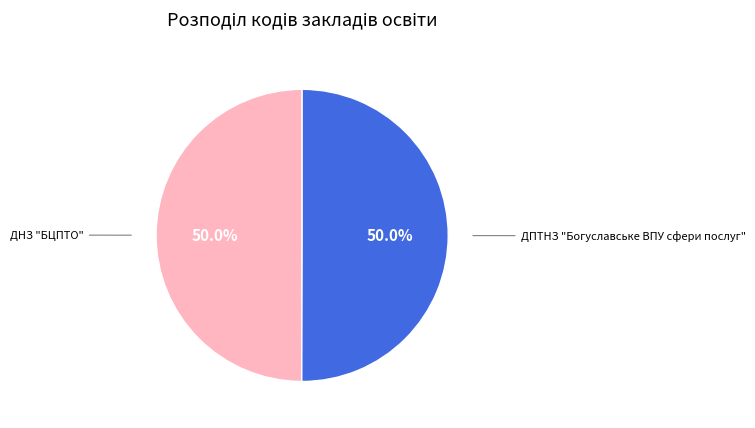

Rank the categories by value from lowest to highest.

ДНЗ "БЦПТО", ДПТНЗ "Богуславське ВПУ сфери послуг"